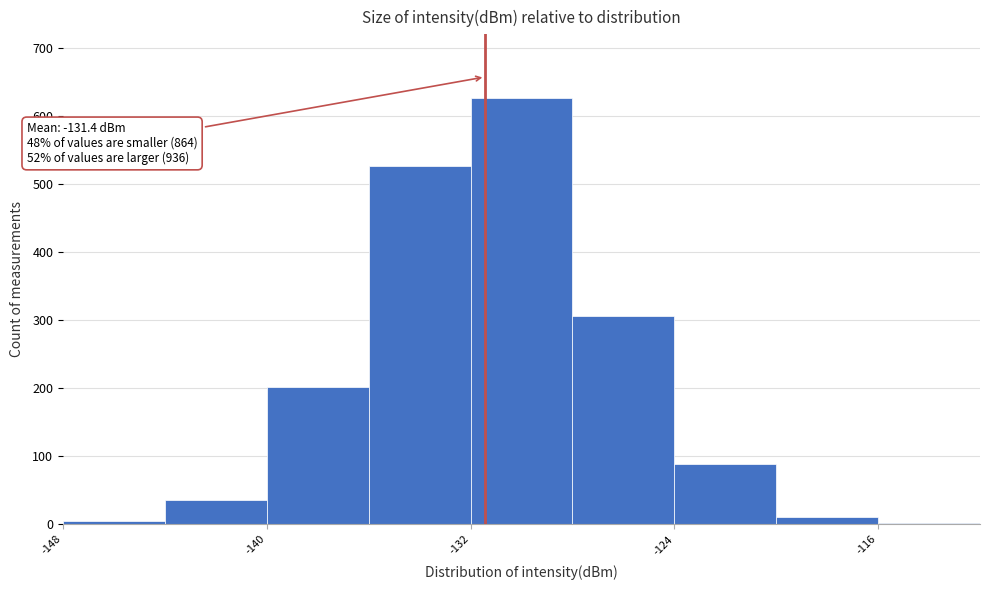

Over which range of the x-axis is the bar tallest?

-132 to -128